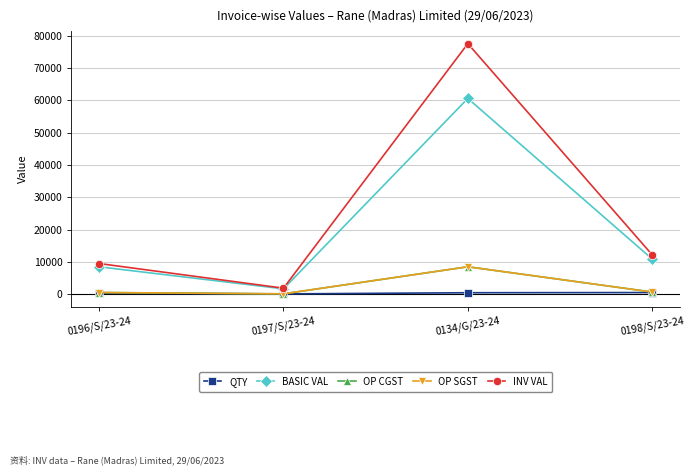

Rank the series at 0196/S/23-24 from highest to lowest value.

INV VAL, BASIC VAL, OP CGST, OP SGST, QTY